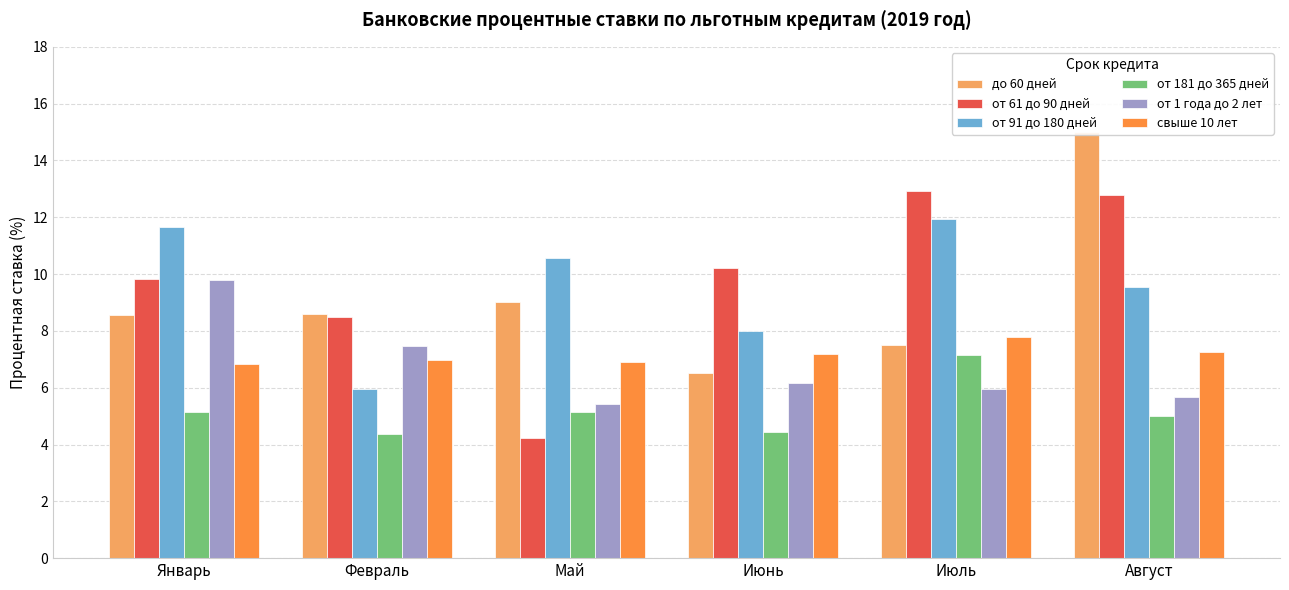

Which has a higher value, Май or Июнь?

Май